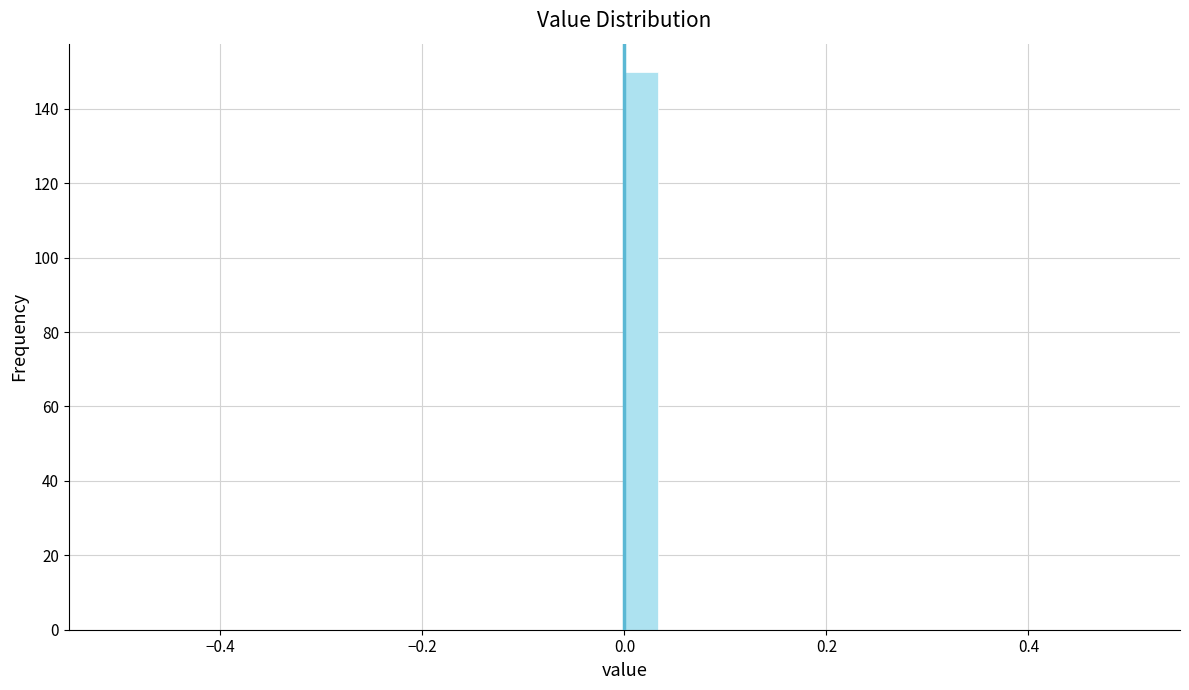

Around what value on the x-axis is the tallest bar? Give the approximate position of its centre, as read against the axis.

0.02